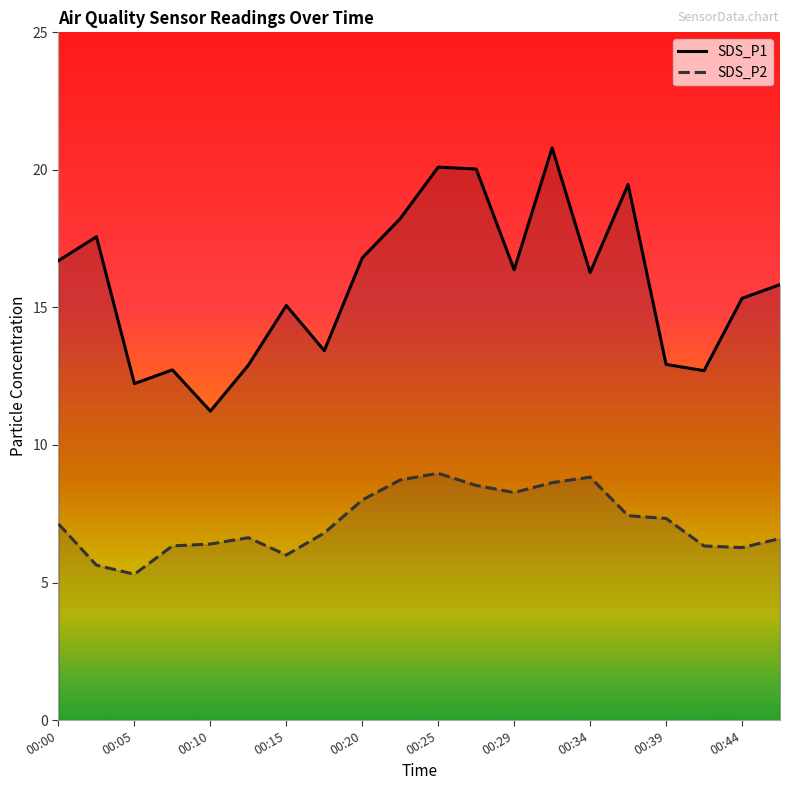

Which series has the widest spread of values?

SDS_P1